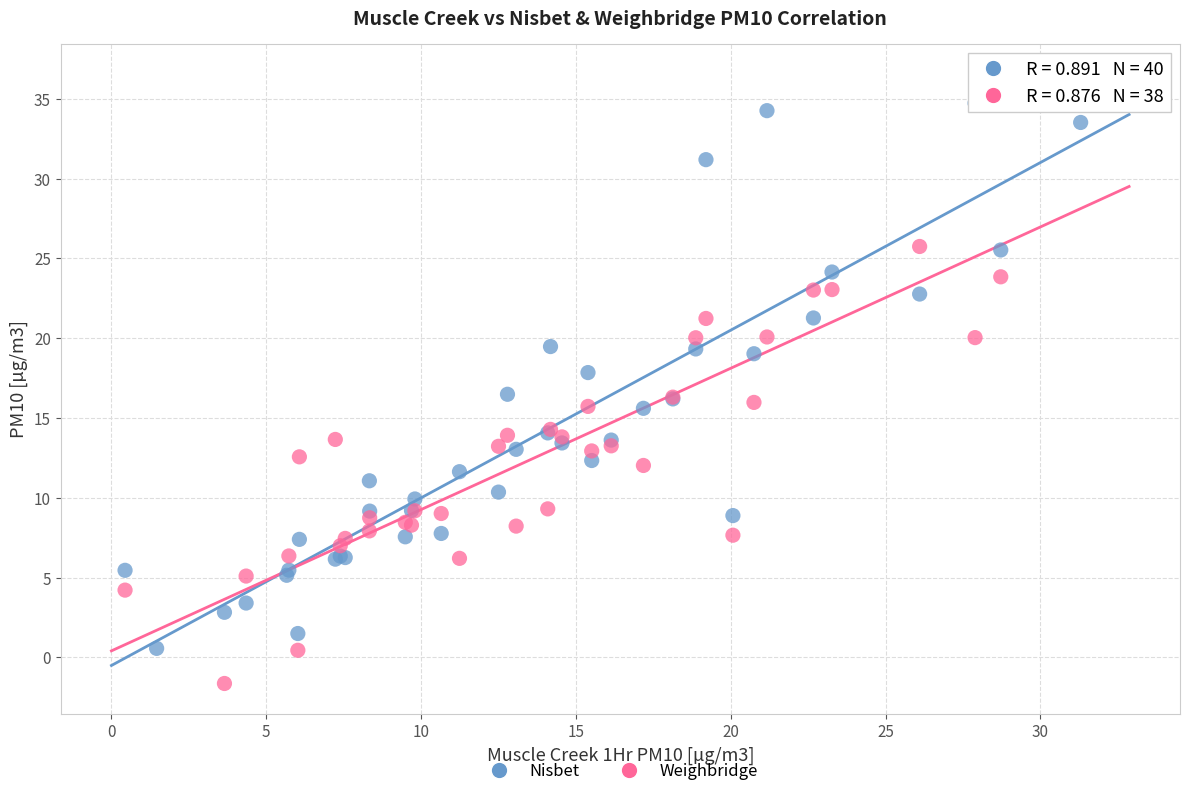

Which series reaches the maximum Y coordinate?

Weighbridge